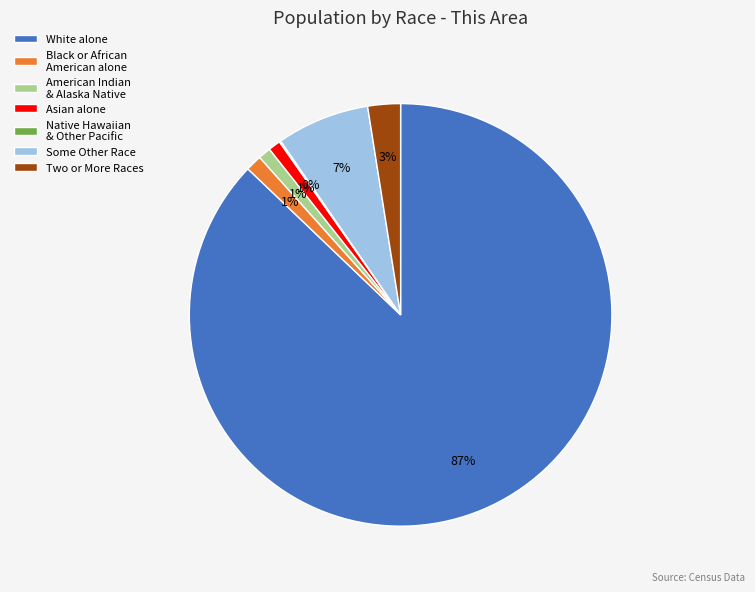

Is the sum of Some Other Race and Asian alone greater than half?

No